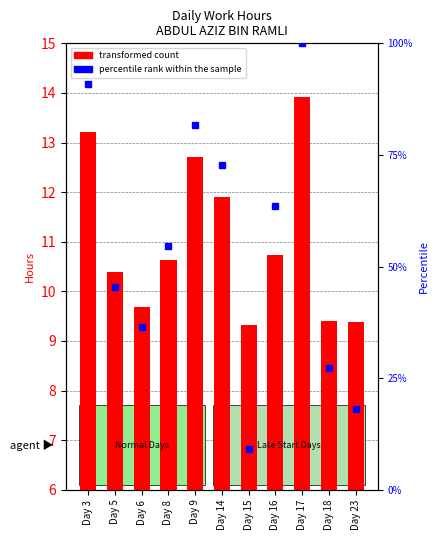

At how many categories does at least one series exceed 57?

5